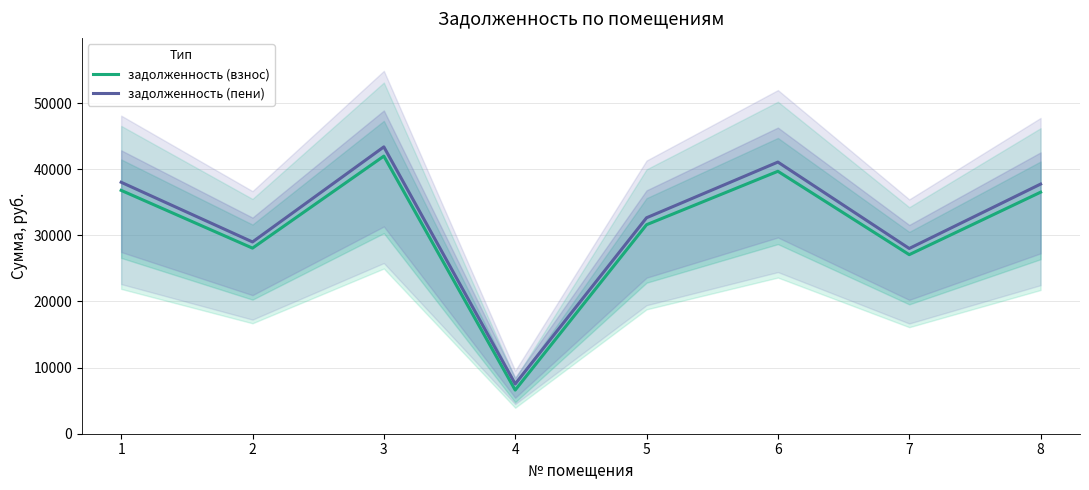

What is the average value of the задолженность (пени) series?

32181.6